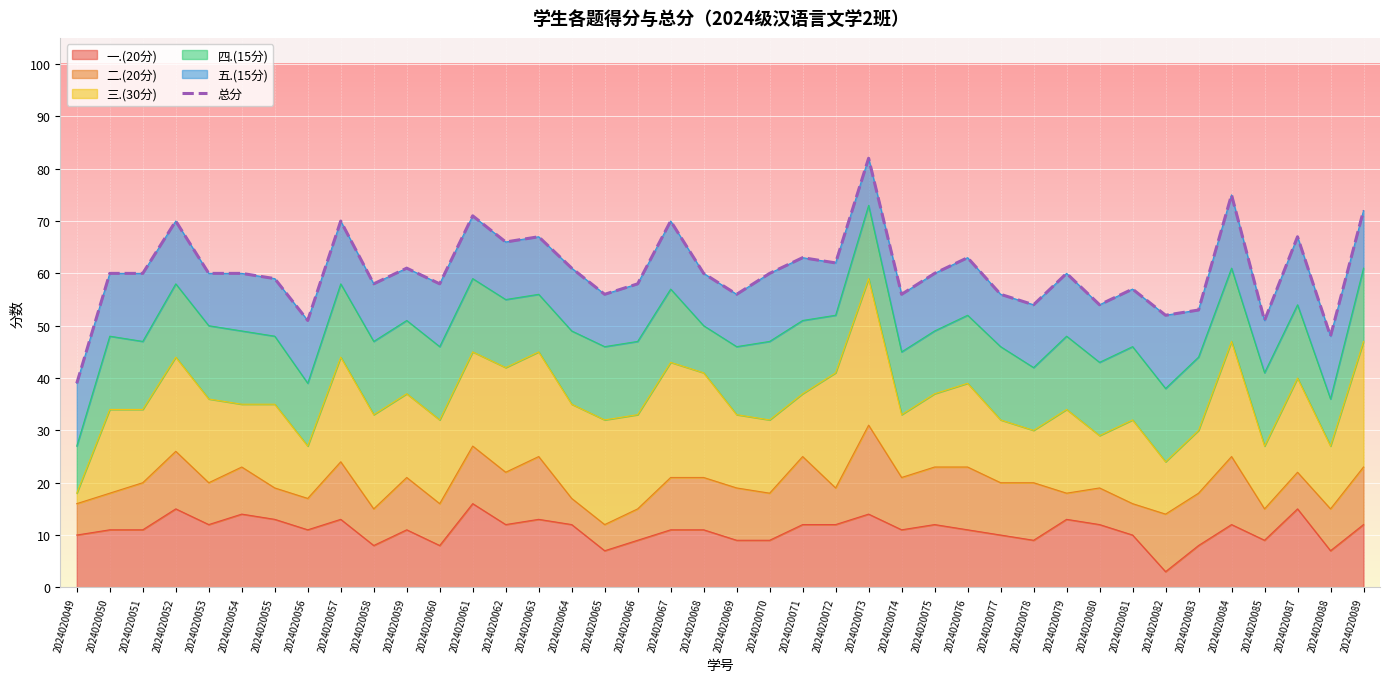

What is the difference between the maximum and minimum values?

43